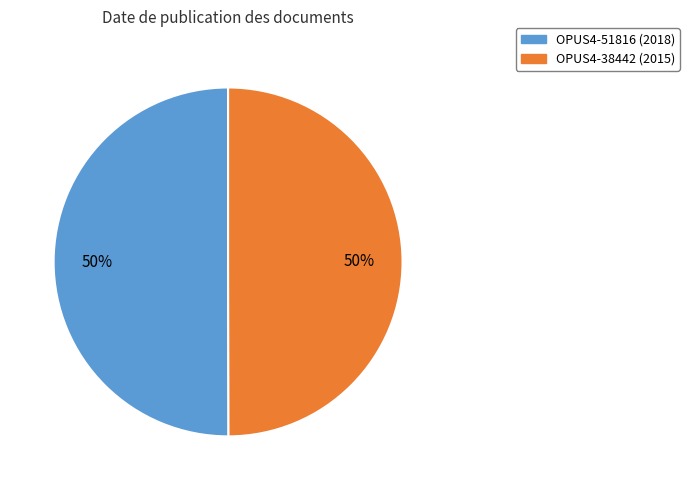

To the nearest percent, what is the combined percentage of OPUS4-38442 and OPUS4-51816?

100%